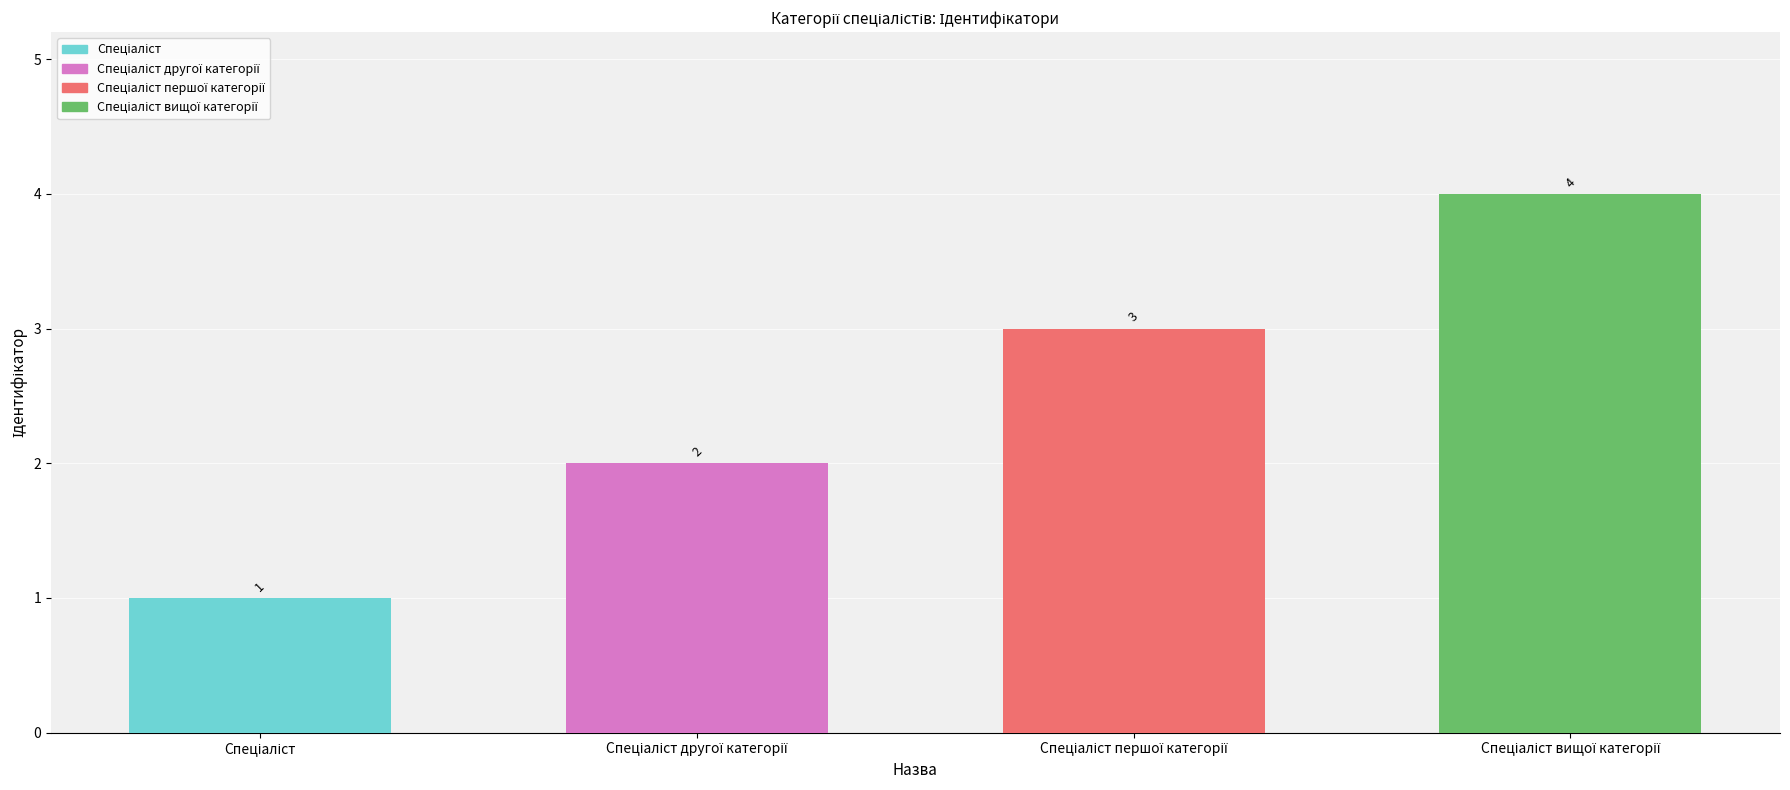

What is the difference between the maximum and minimum values?

3